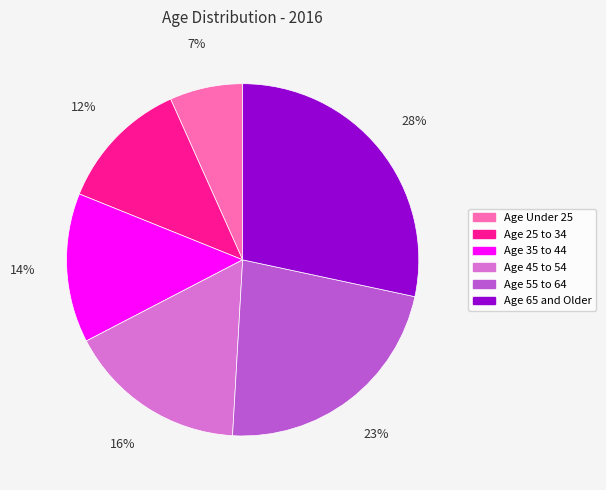

To the nearest percent, what percentage of the pie is Age 45 to 54?

16%